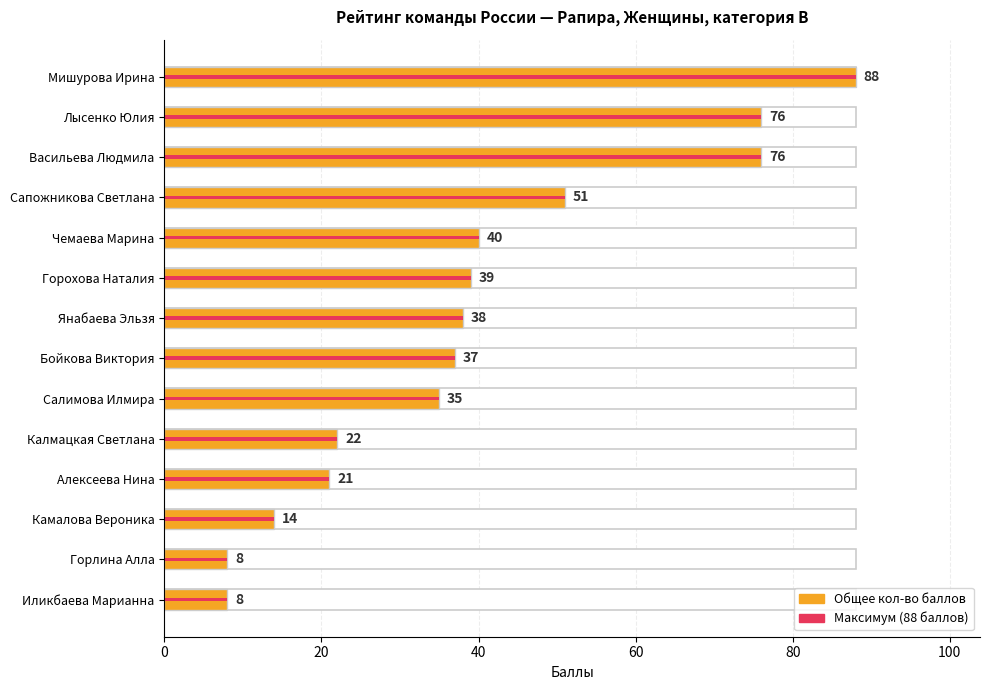

True or false: the data shows 66 at 100.

False